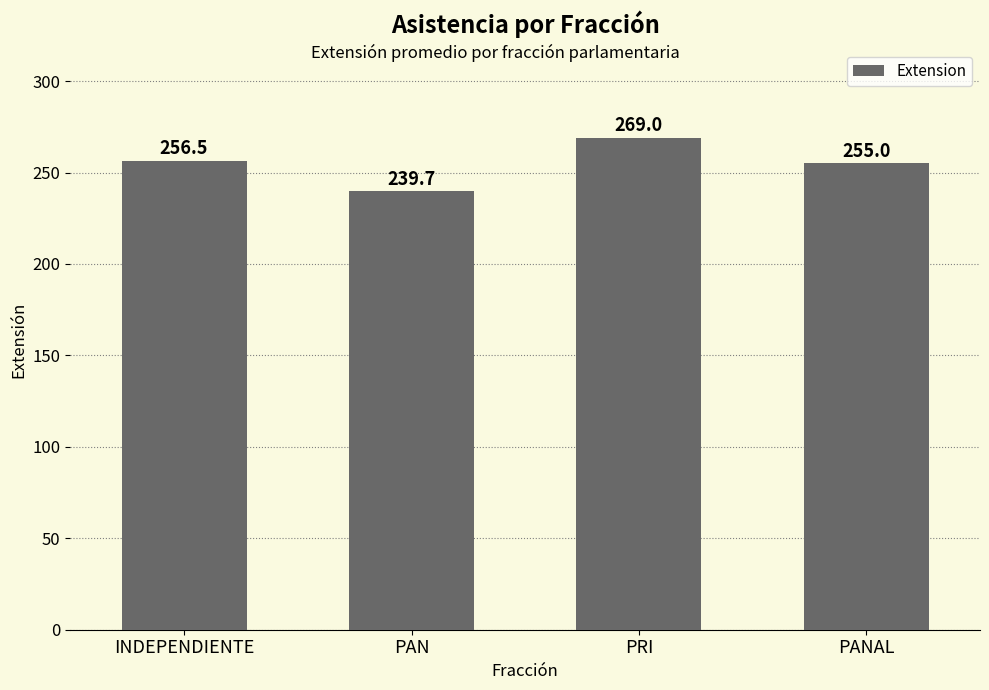

What is the difference between the maximum and minimum values?

29.3